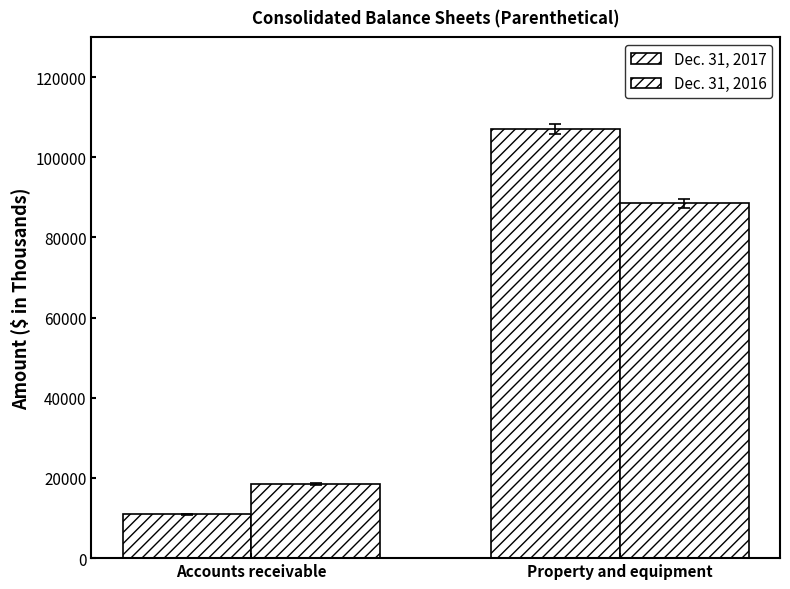

Rank the series by their maximum value, from highest to lowest.

Dec. 31, 2017, Dec. 31, 2016